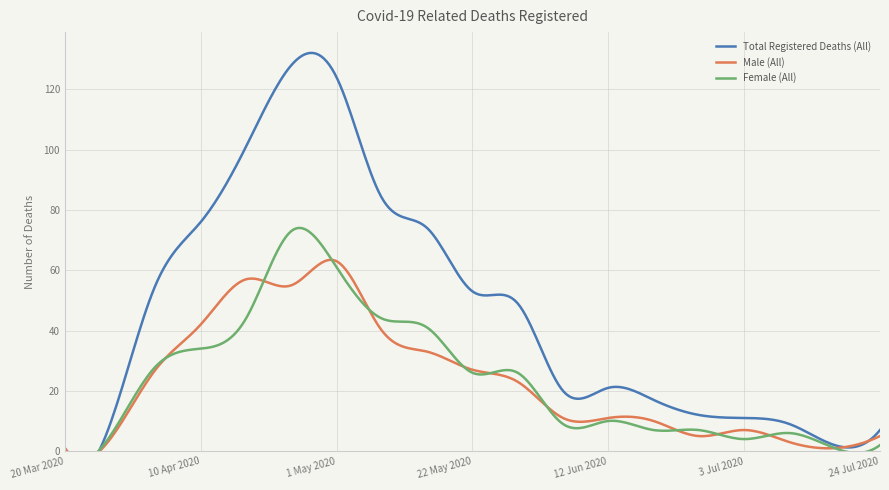

What is the label of the 19th point from the left?

24 Jul 2020